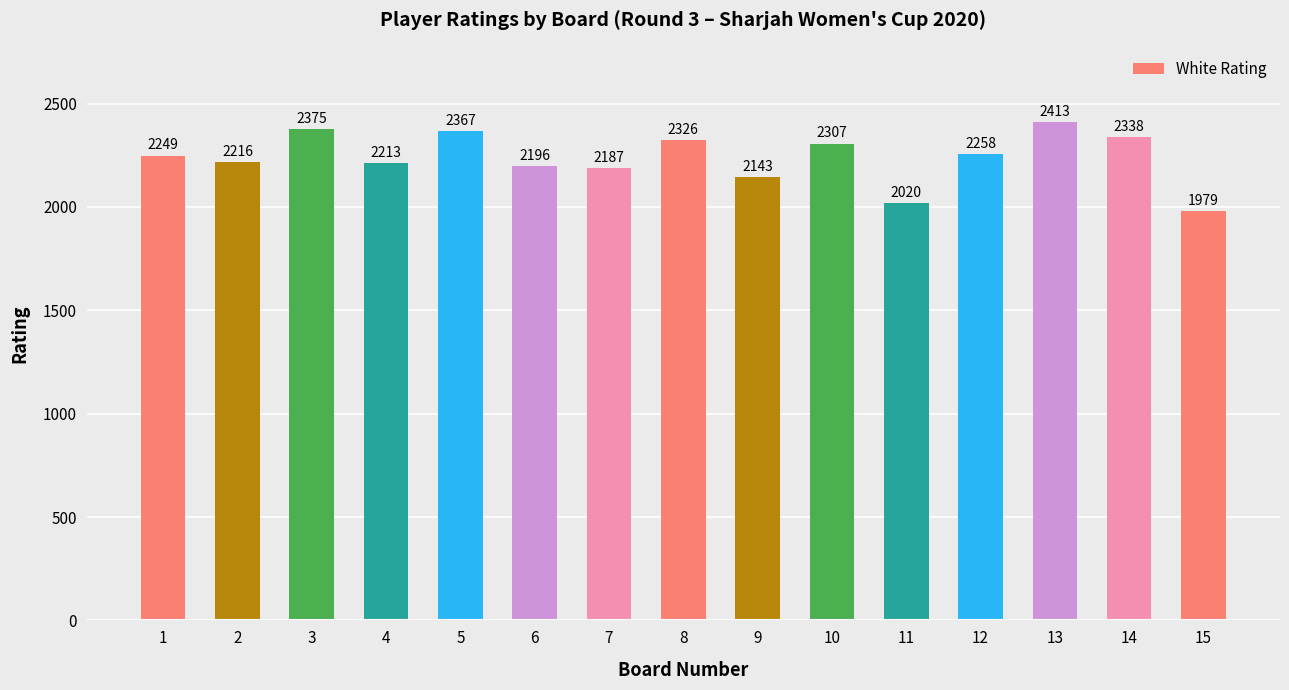

List the labels in order of value, smallest first.

15, 11, 9, 7, 6, 4, 2, 1, 12, 10, 8, 14, 5, 3, 13